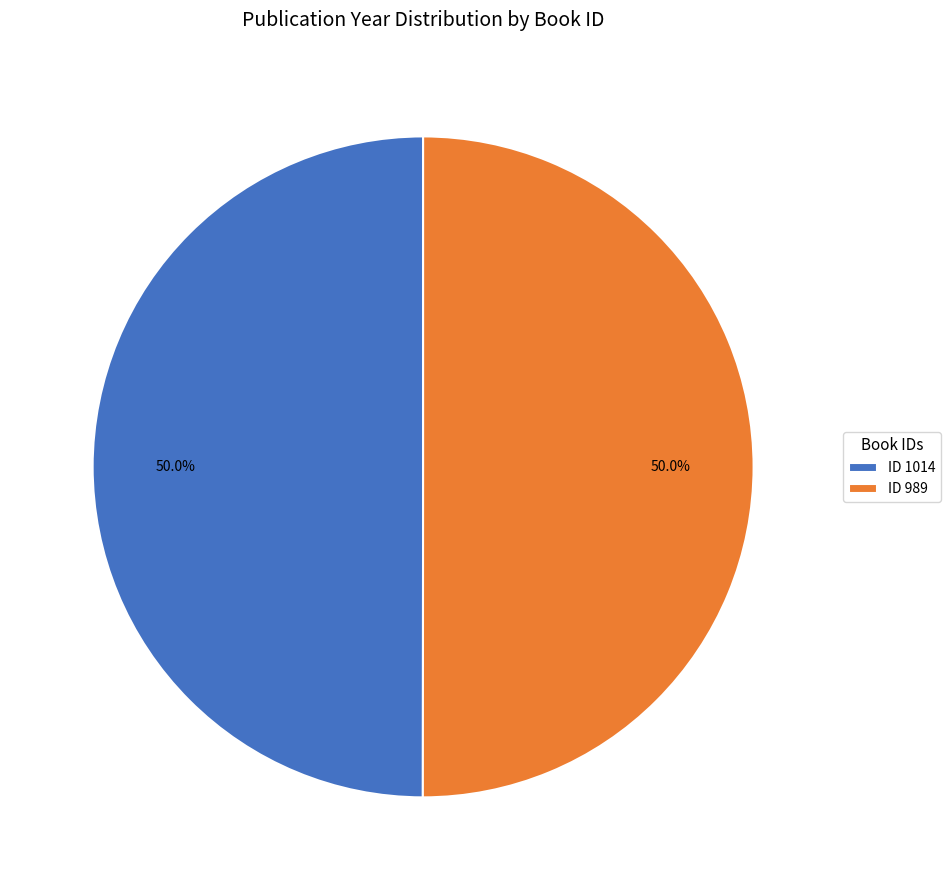

What is the ratio of the value at ID 989 to the value at ID 1014?

1.0